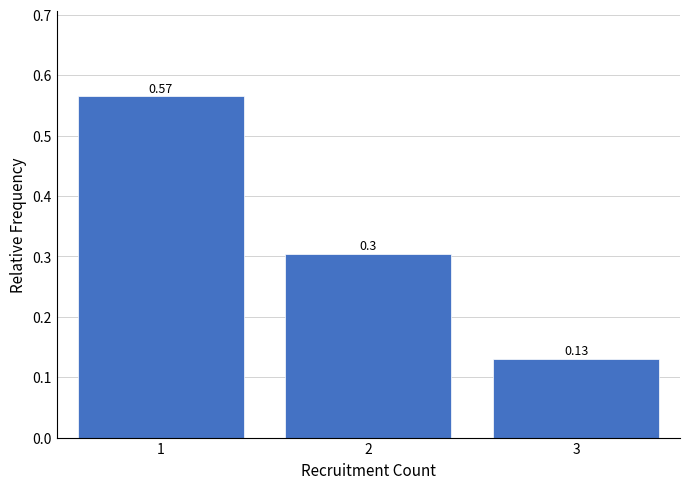

What is the average value?

0.3